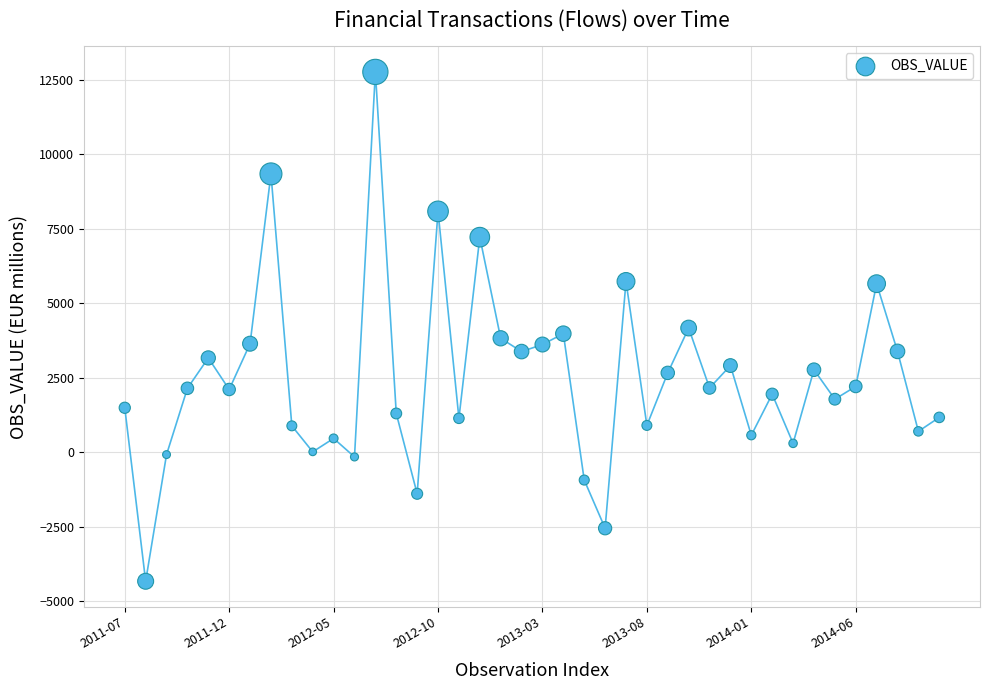

What is the range of Y values (max minus min)?

17086.2